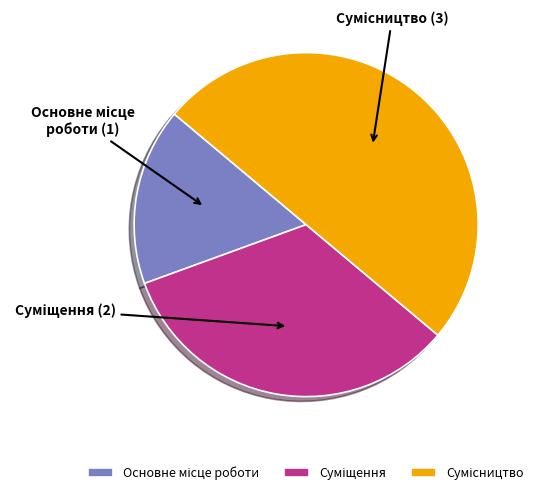

How many segments does this pie chart have?

3